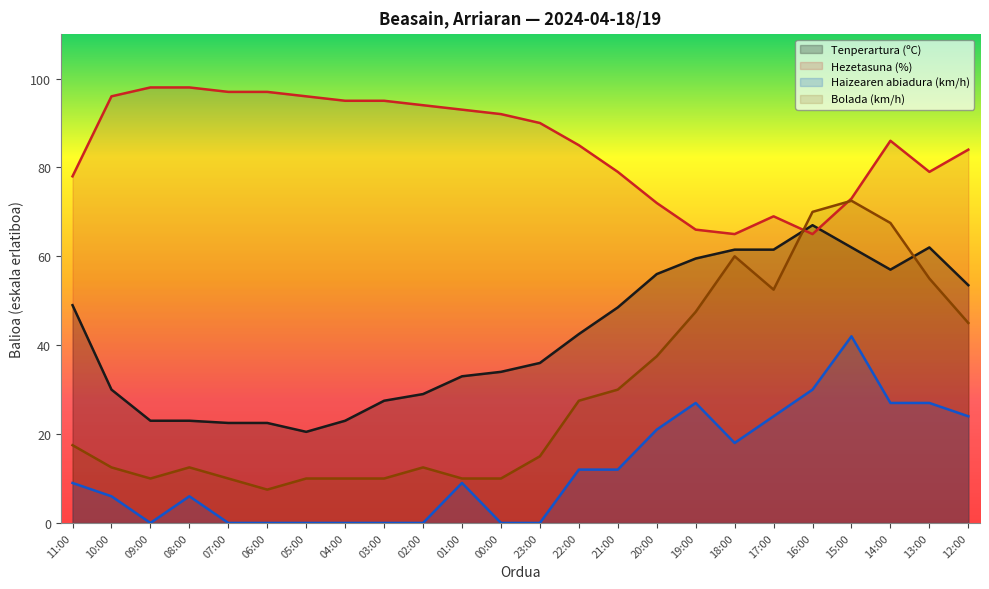

What is the approximate value of Tenperartura (ºC) at 22:00?

42.5